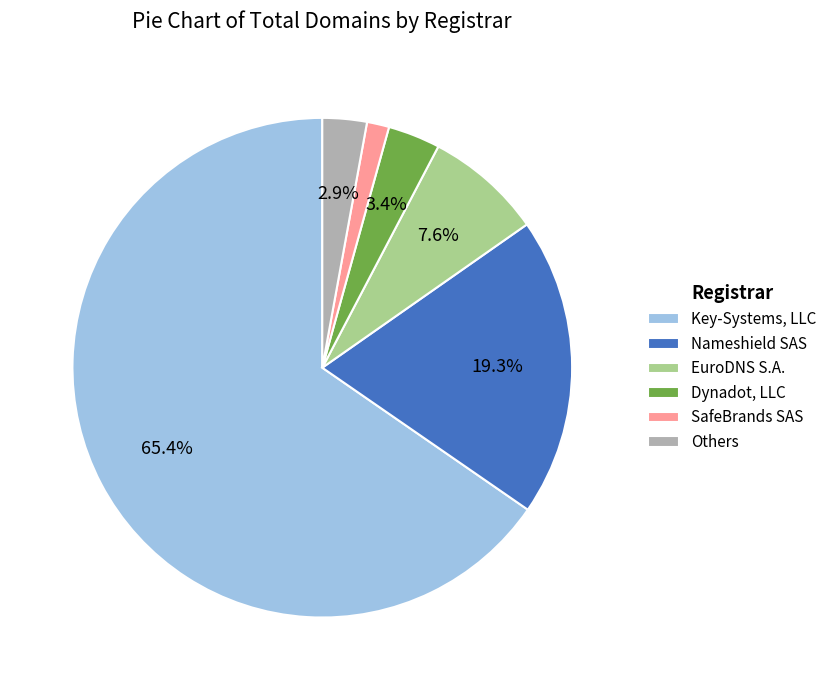

Combined, what portion of the pie is Others and Key-Systems, LLC?

68.3%